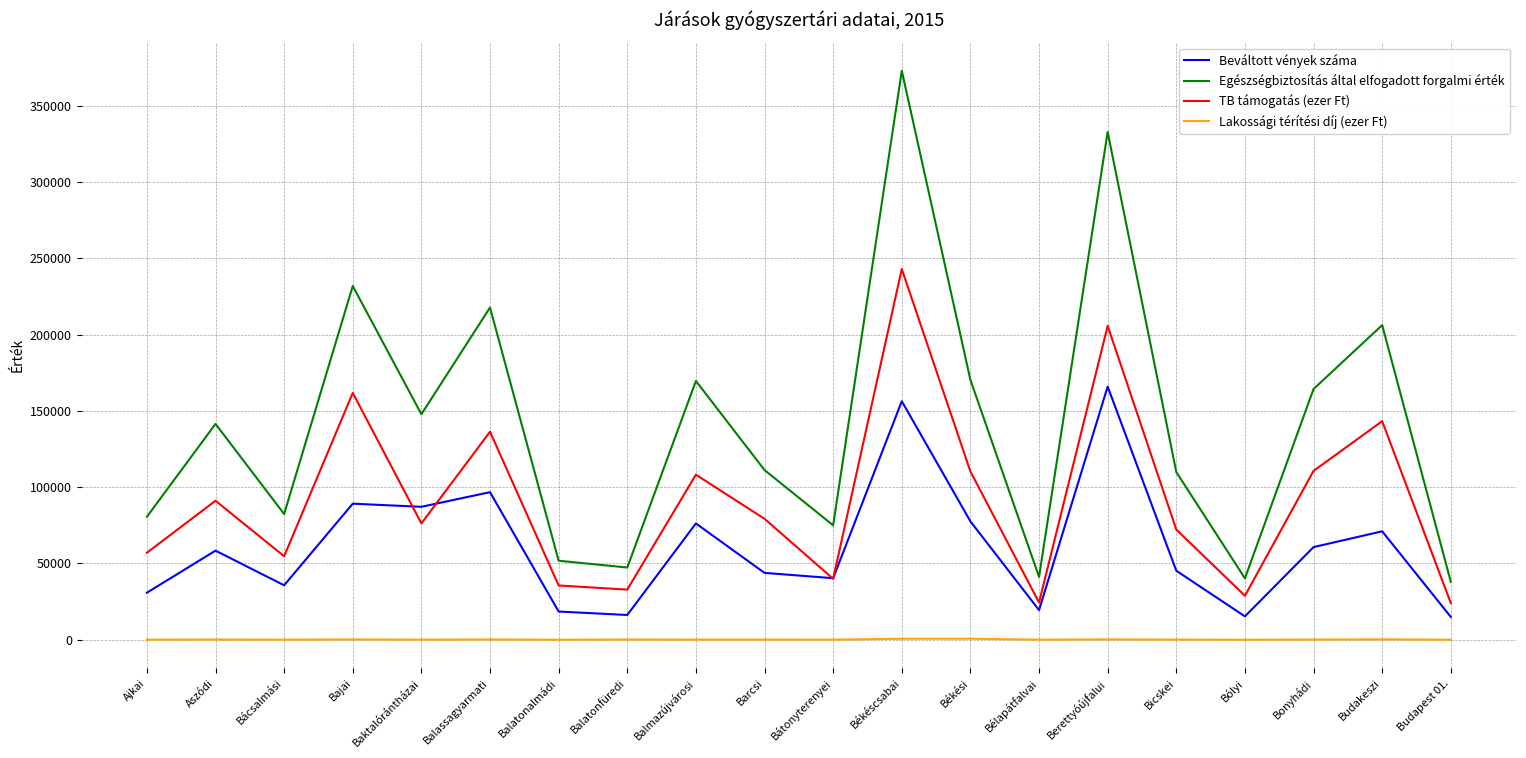

True or false: TB támogatás (ezer Ft) and Egészségbiztosítás által elfogadott forgalmi érték intersect in this chart.

False